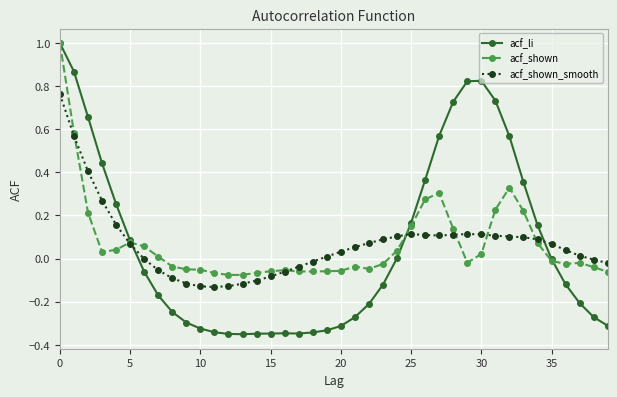

What is the difference between the maximum and minimum values in the acf_shown series?

1.1